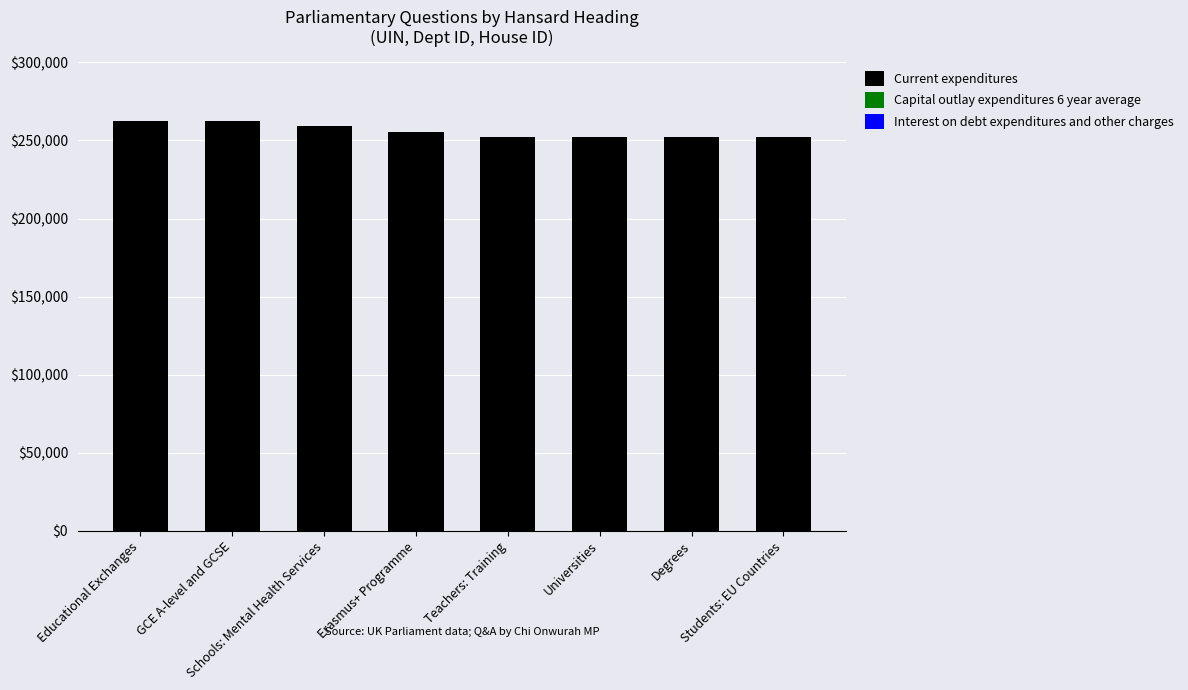

What is the difference between the Current expenditures values at Educational Exchanges and Erasmus+ Programme?

7035